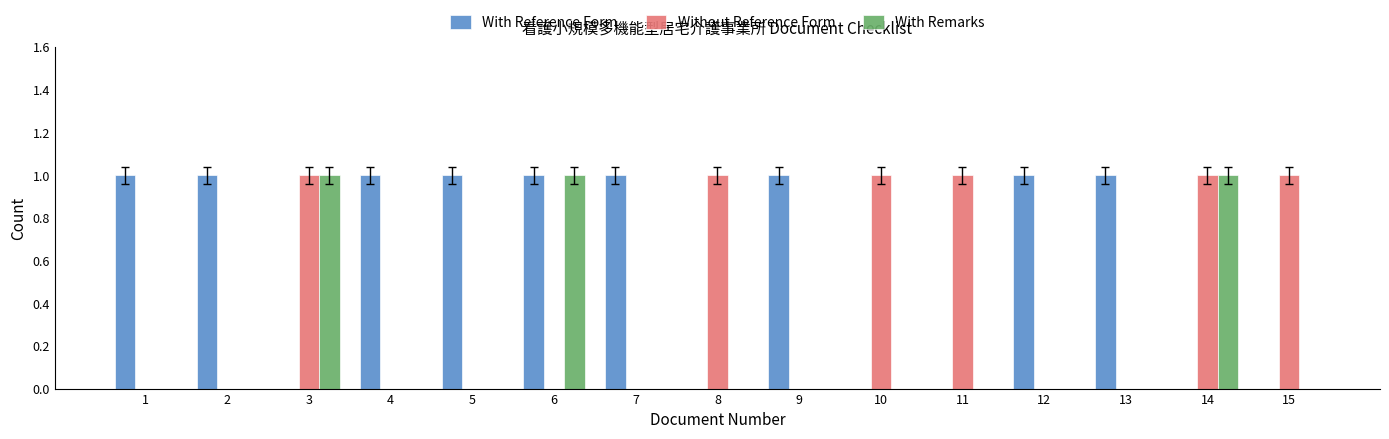

Is it true that With Remarks equals 0 at 15?

True